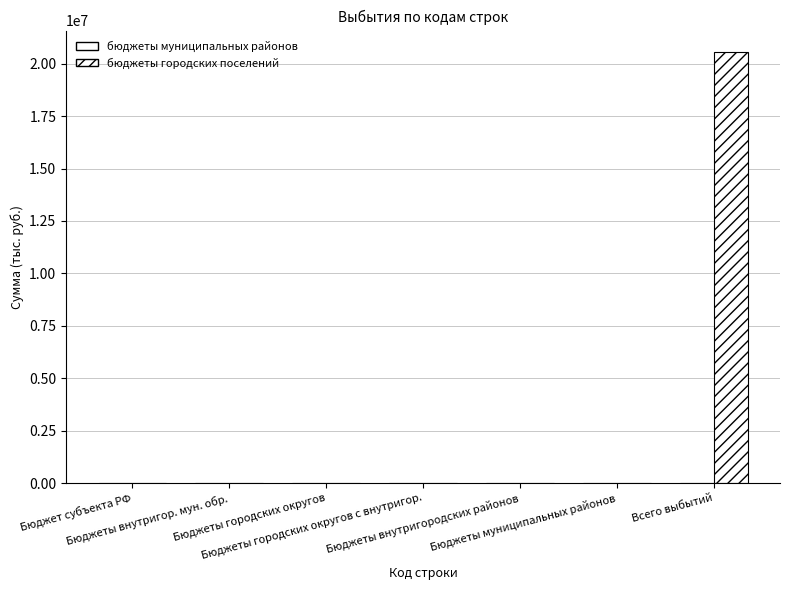

What is the sum of all бюджеты муниципальных районов values?

12124.1